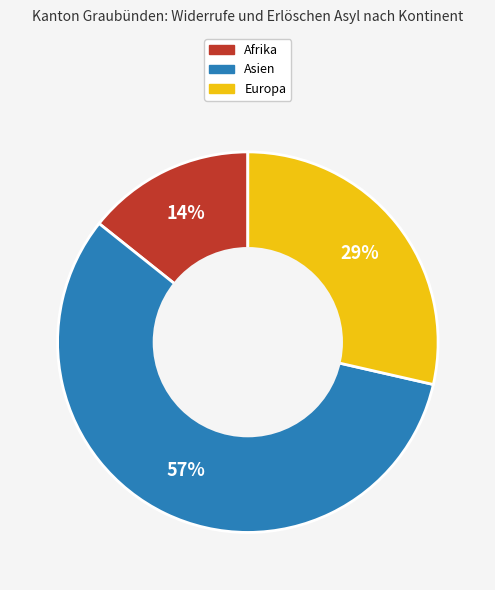

To the nearest percent, what percentage of the pie is Europa?

29%